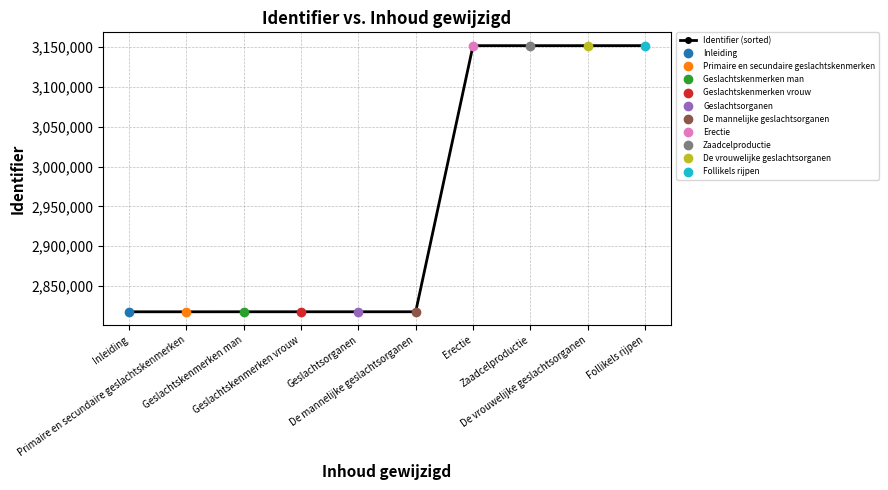

What value does the data have at Zaadcelproductie, to the nearest 10?

3151870